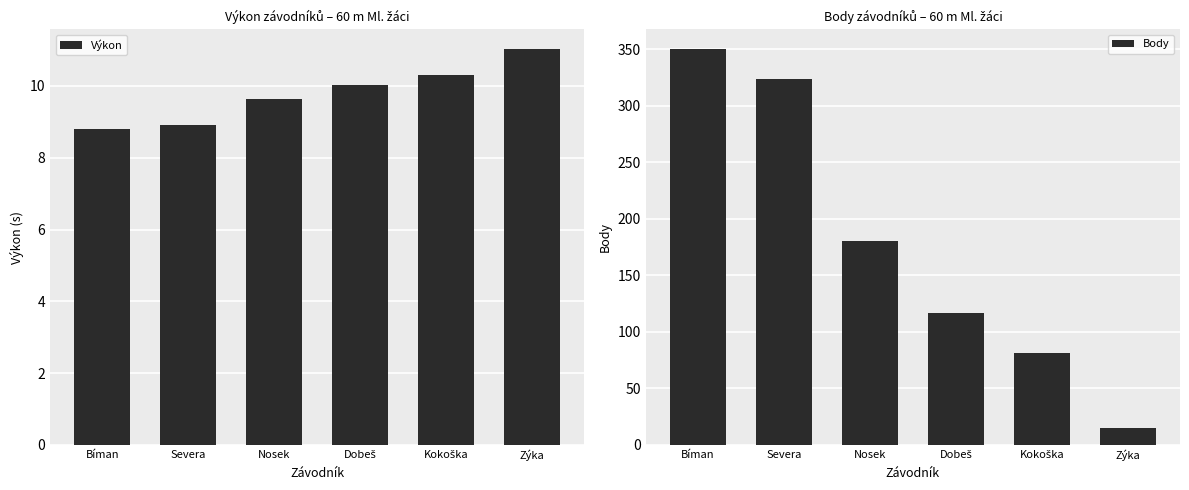

At which label does Body first exceed 180?

Bíman